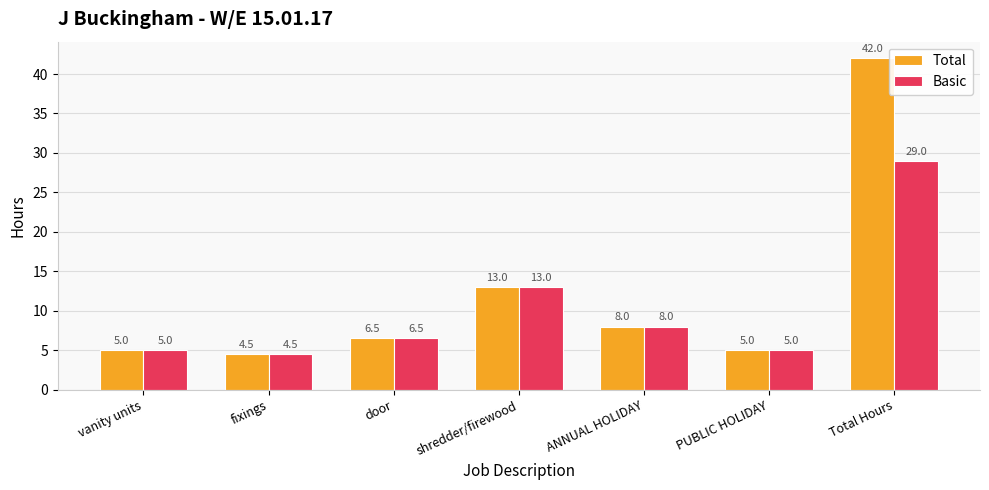

How many distinct data groups are displayed?

2